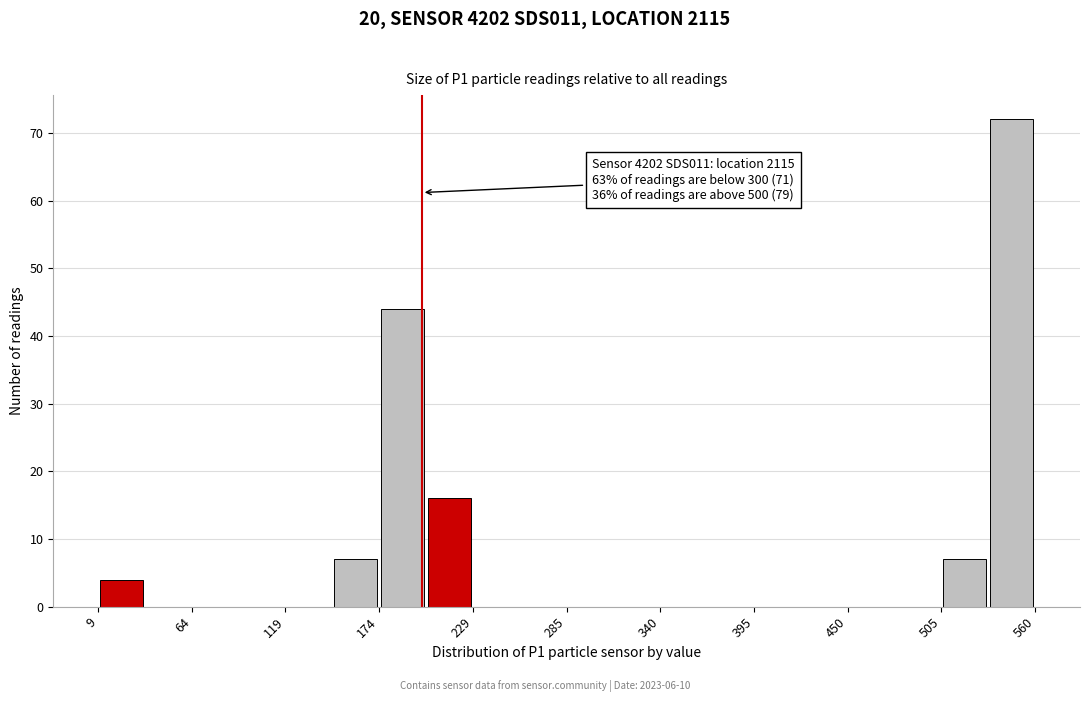

Around what value on the x-axis is the tallest bar? Give the approximate position of its centre, as read against the axis.

550